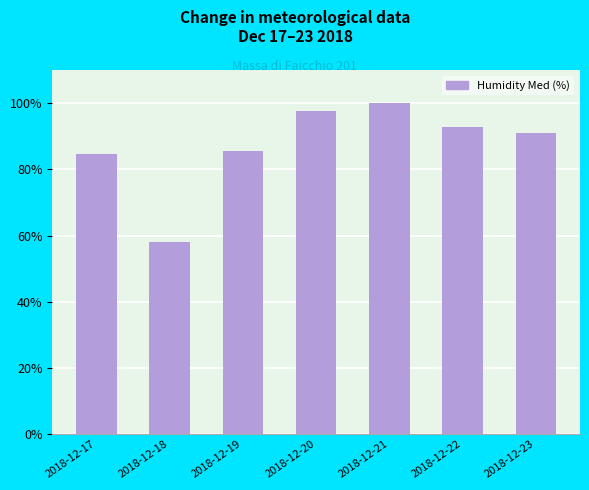

Where is the data nearest to the value 79?

2018-12-17